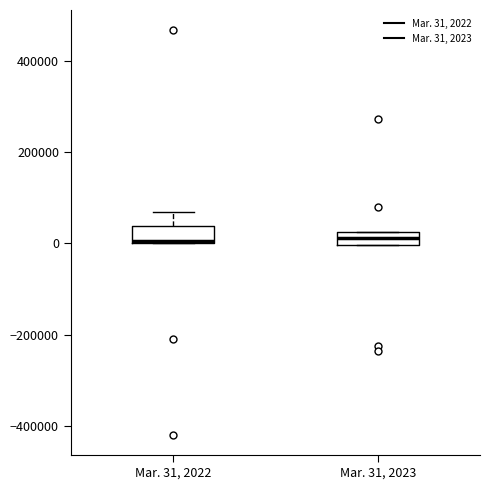

Where is the lower edge of the box for Mar. 31, 2023 on the y-axis? The values are not printed on the chart, so give them approximately, as read against the axis.

0